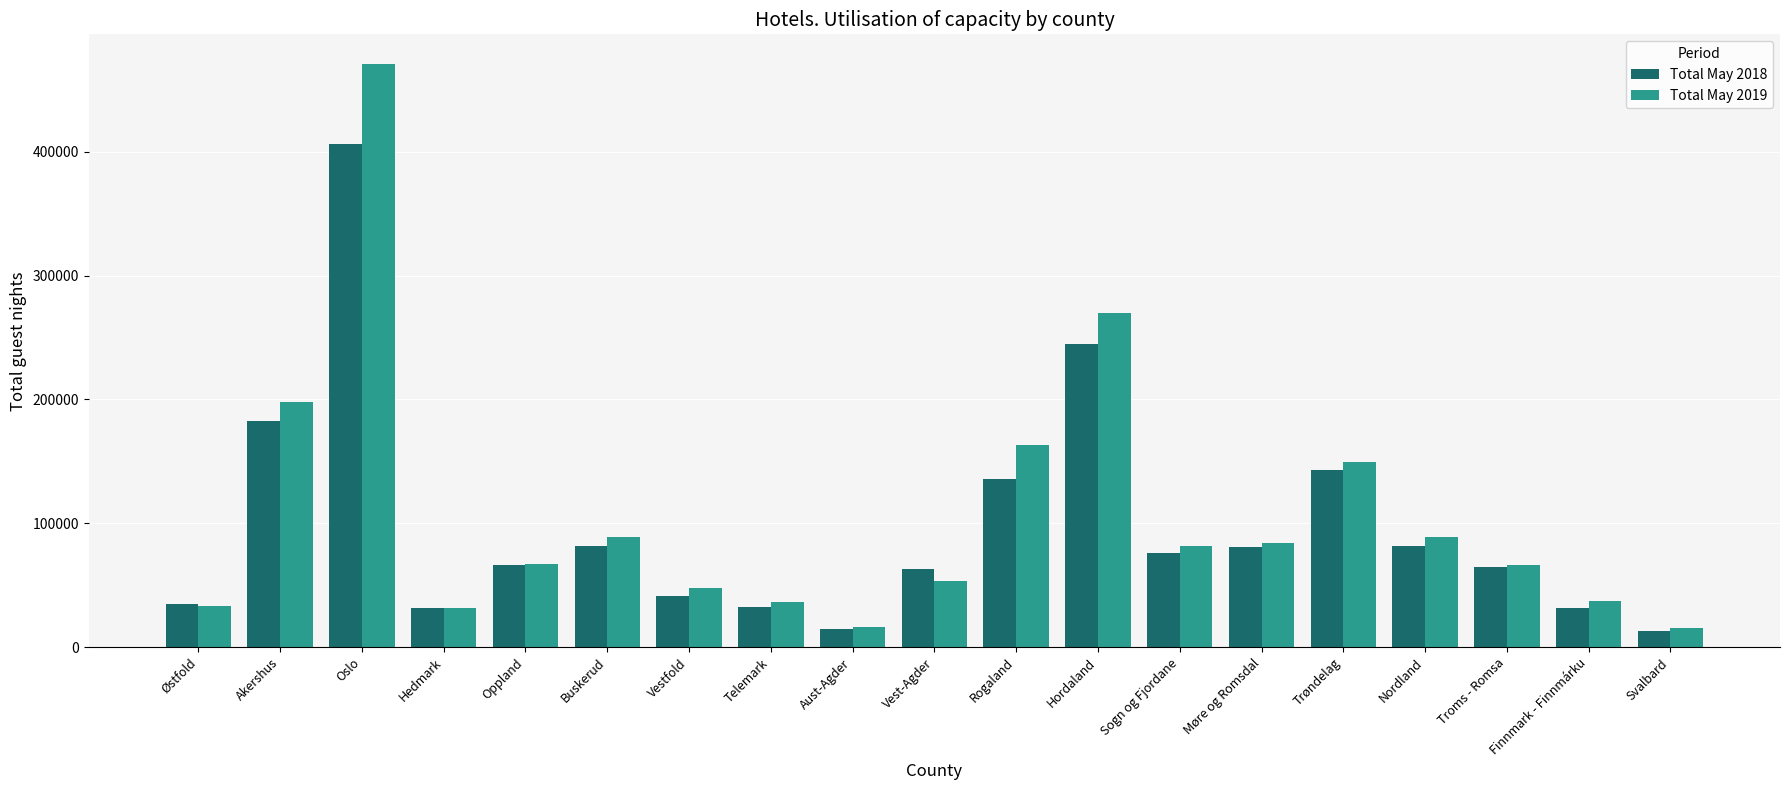

Read the Total May 2018 value at Aust-Agder.

14978